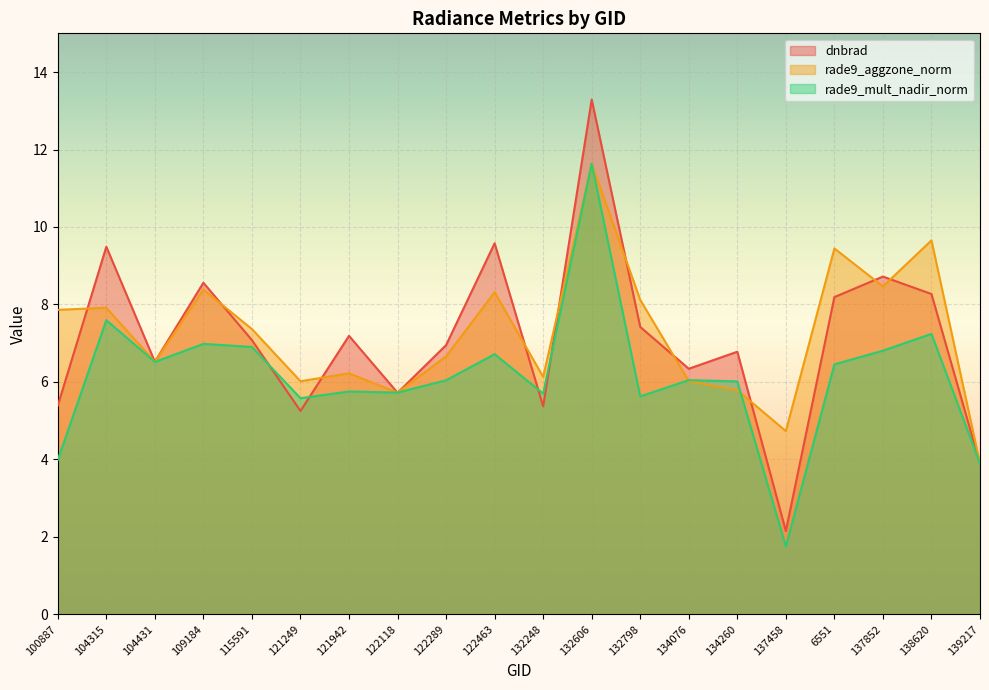

How many categories are shown in the chart?

20